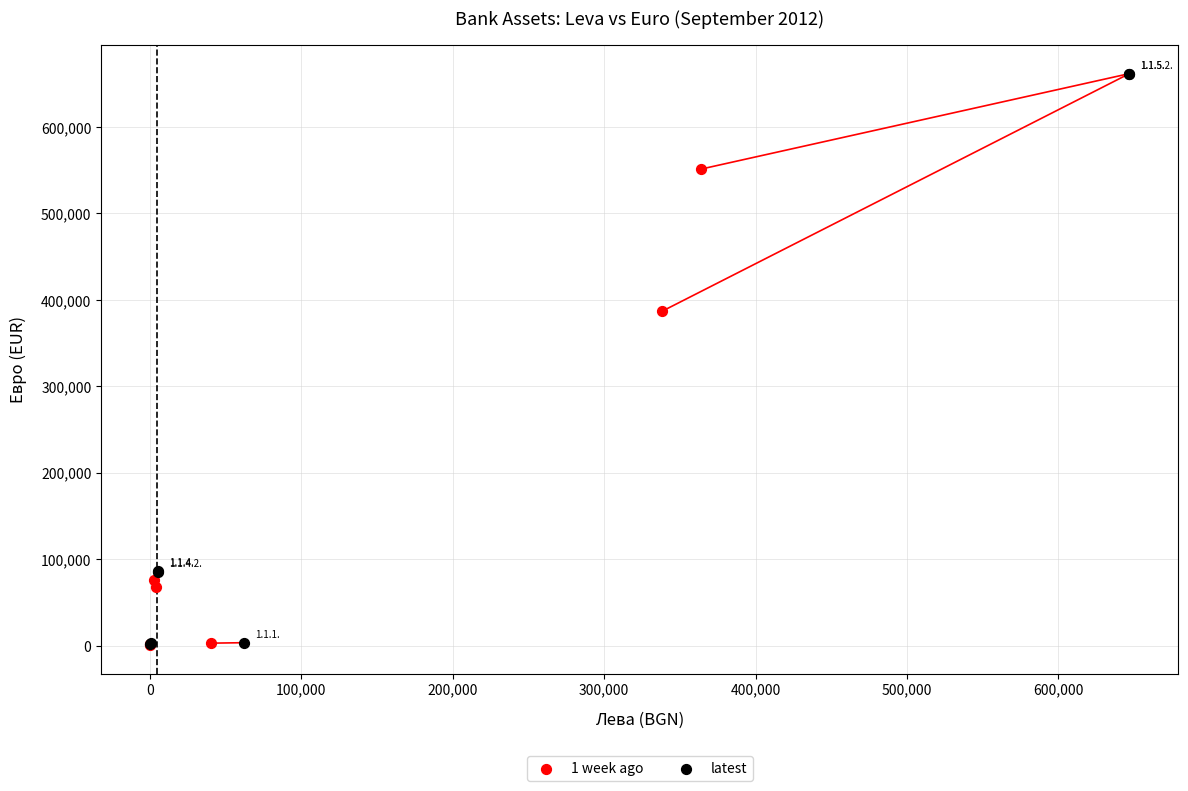

Which series has the largest Y range (max minus min)?

latest